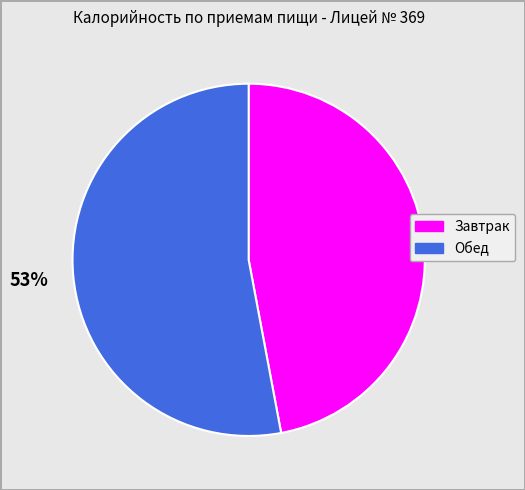

To the nearest percent, what is the combined percentage of Обед and Завтрак?

100%